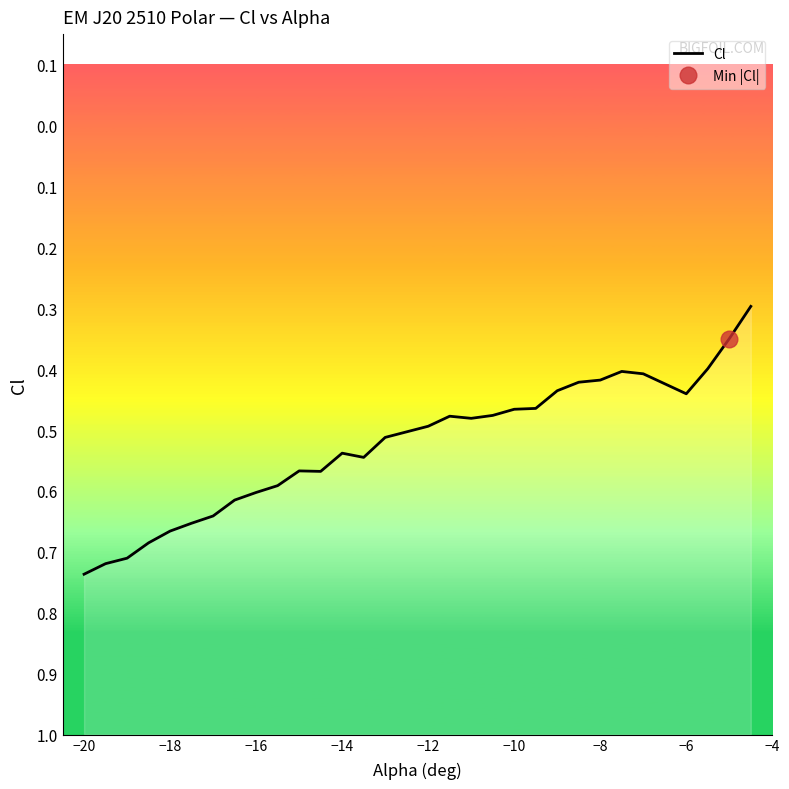

Does the chart display data point markers on the line(s)?

No